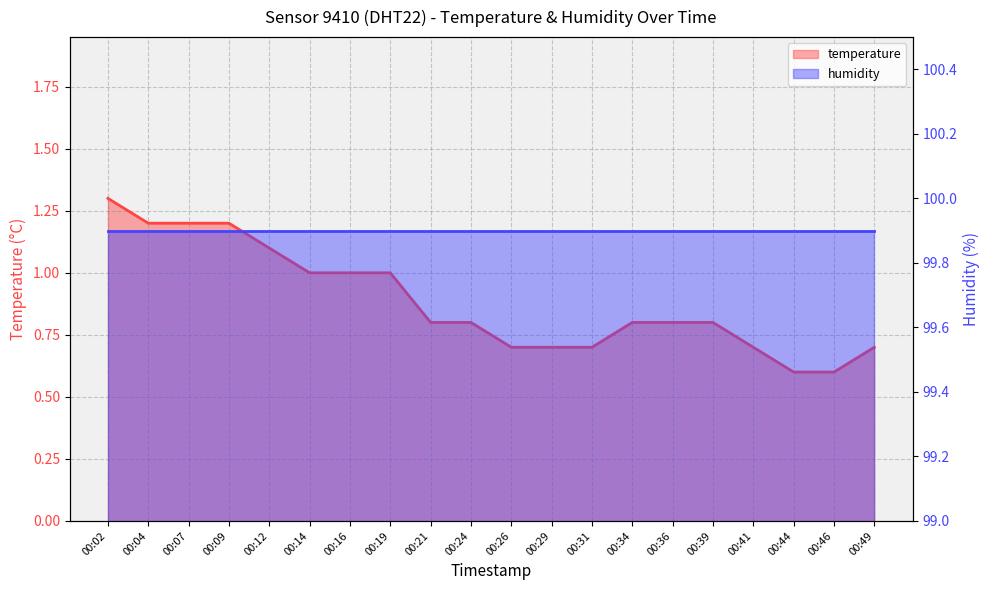

True or false: the data shows 0.6 at 00:44.

True